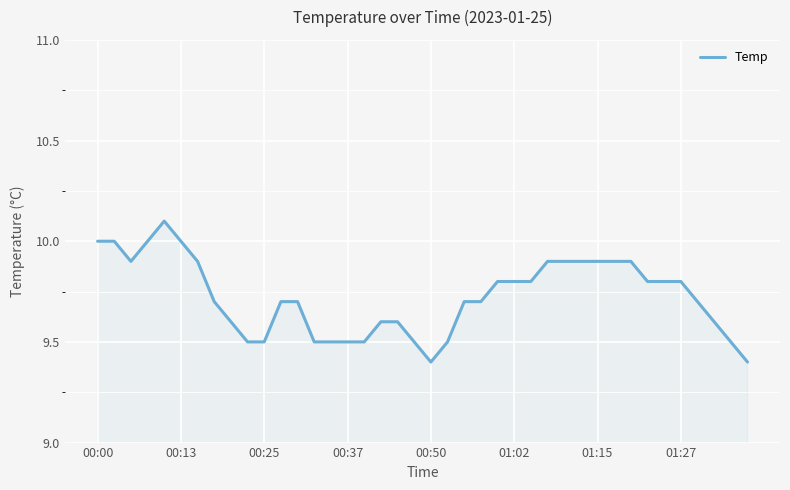

What is the minimum value shown in the chart?

9.4